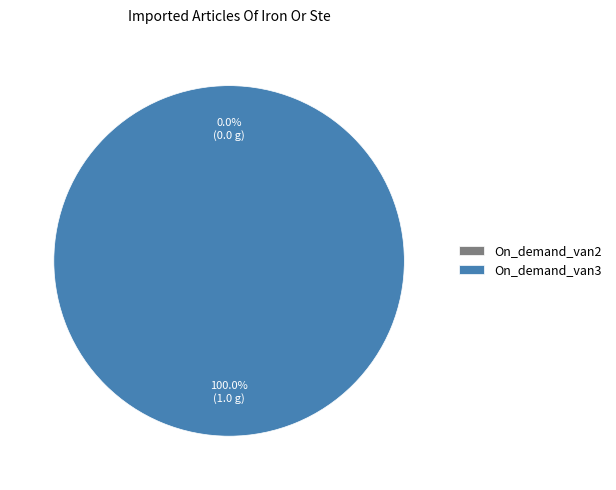

Count the number of slices in the pie.

2